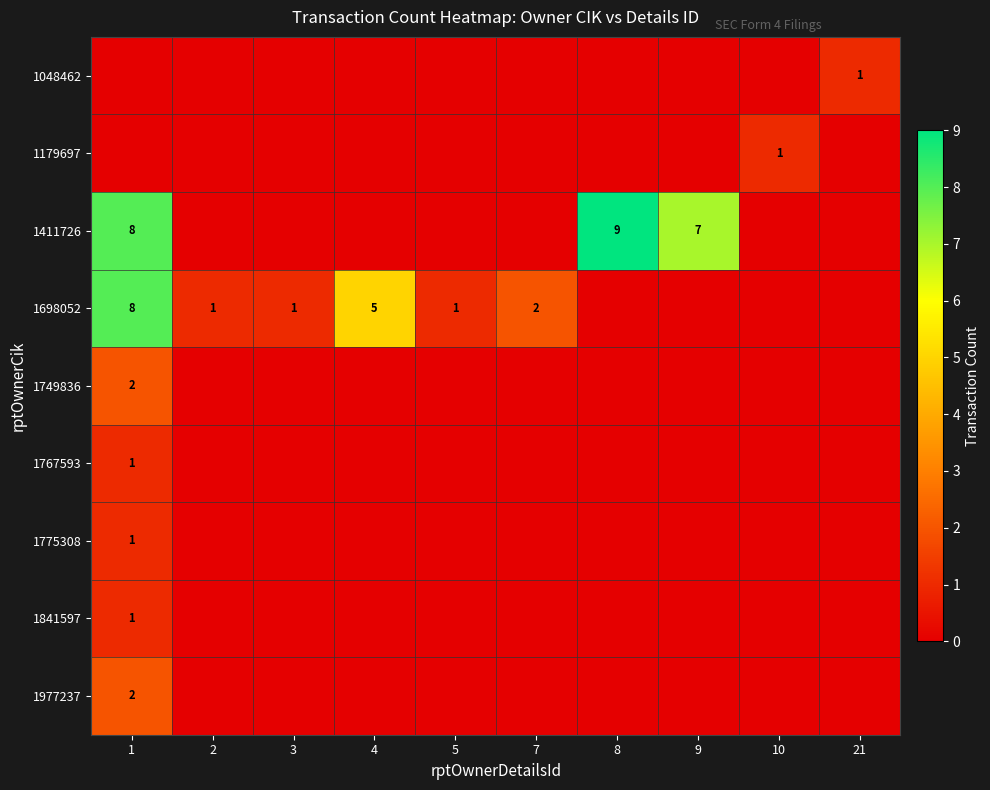

The value of 1698052 at 5 is 1. True or false?

True